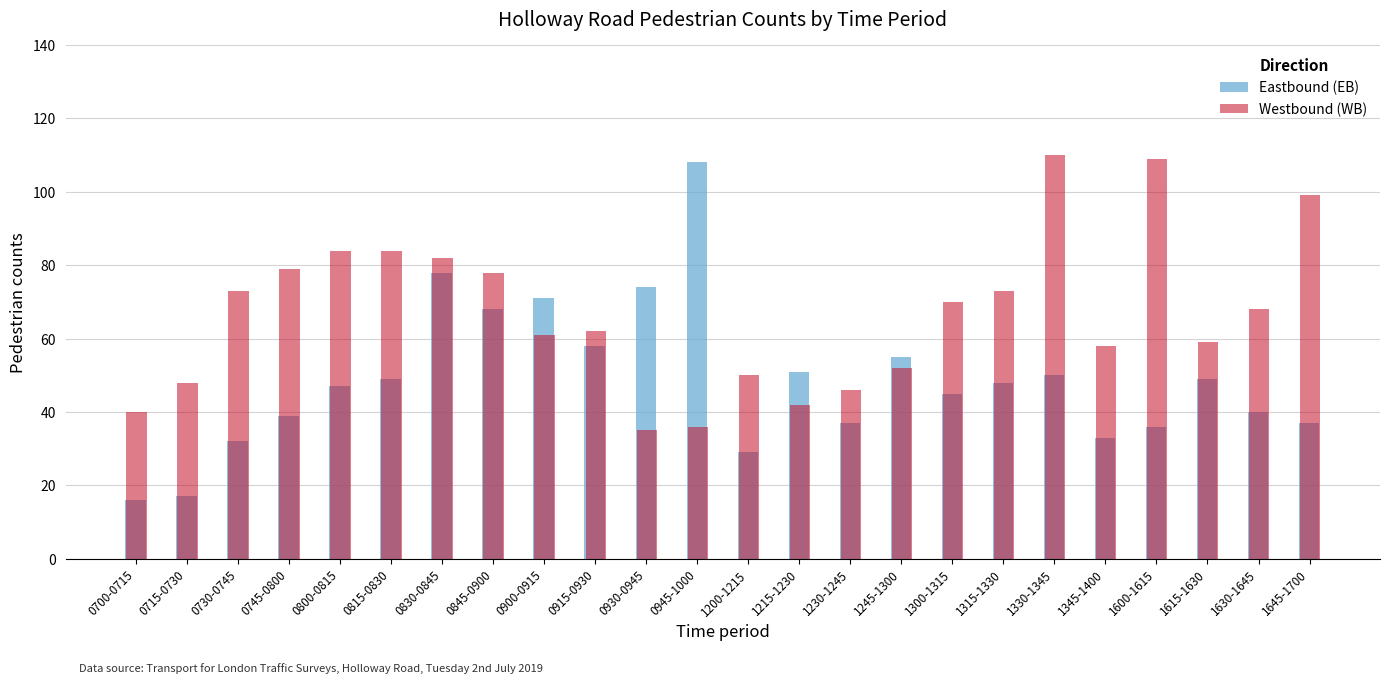

What is the difference between the highest and lowest values at 0900-0915?

10